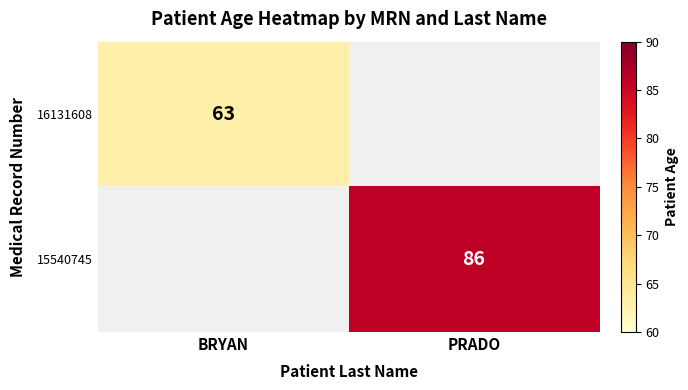

Is the value of 16131608 at BRYAN greater than the value of 15540745 at PRADO?

No